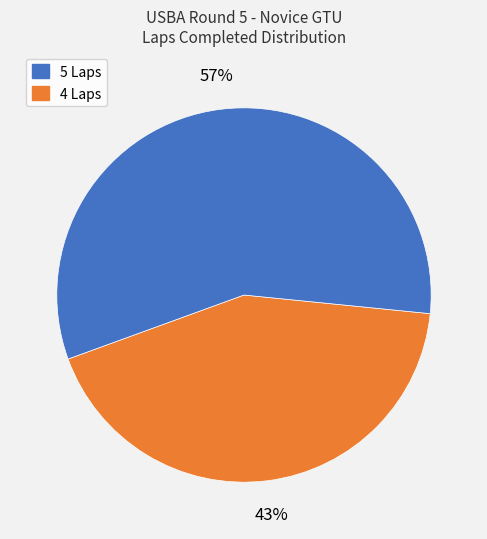

Does any single category account for the majority?

Yes